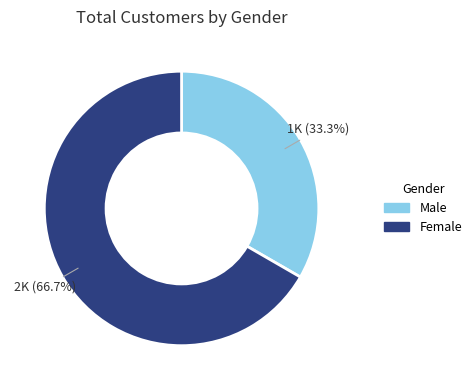

Which has a higher value, Male or Female?

Female